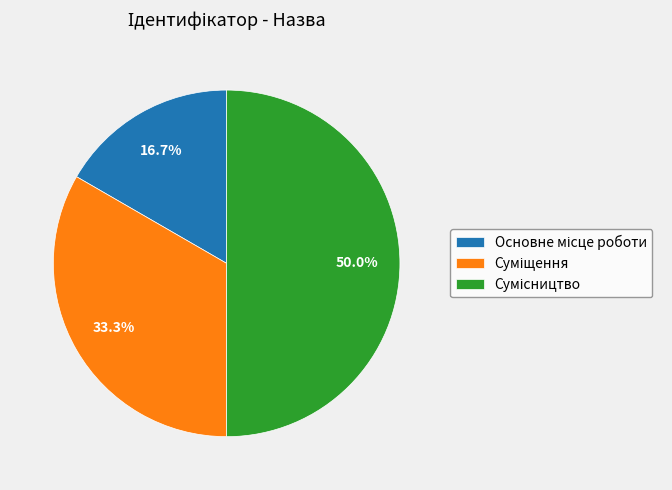

Is there a majority slice in this chart?

No